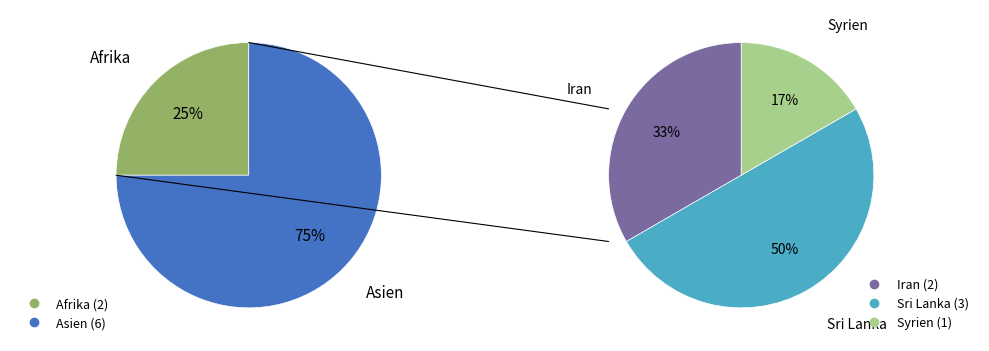

Which slice is the largest?

Asien